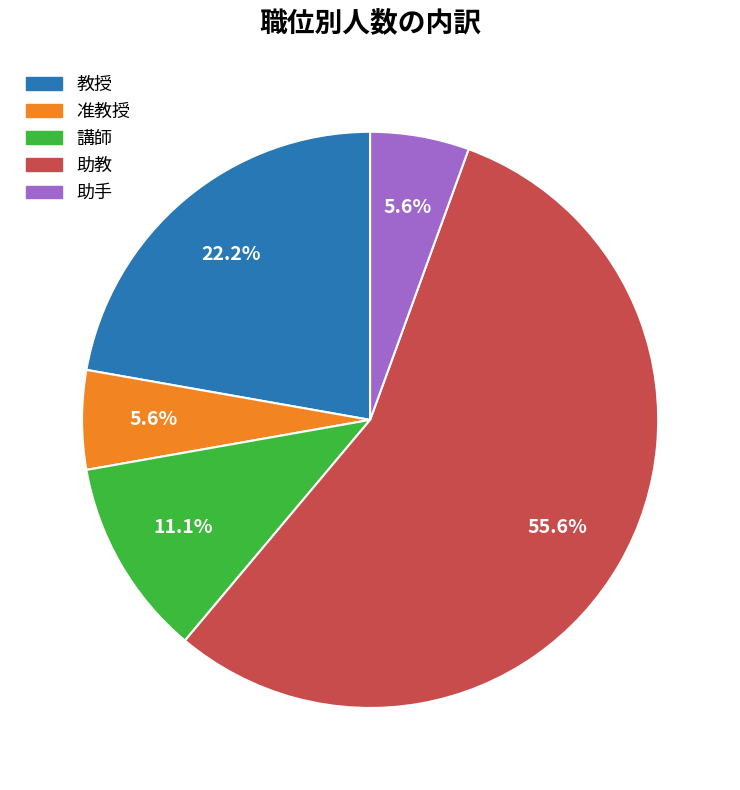

To the nearest percent, what is the average slice percentage?

20%